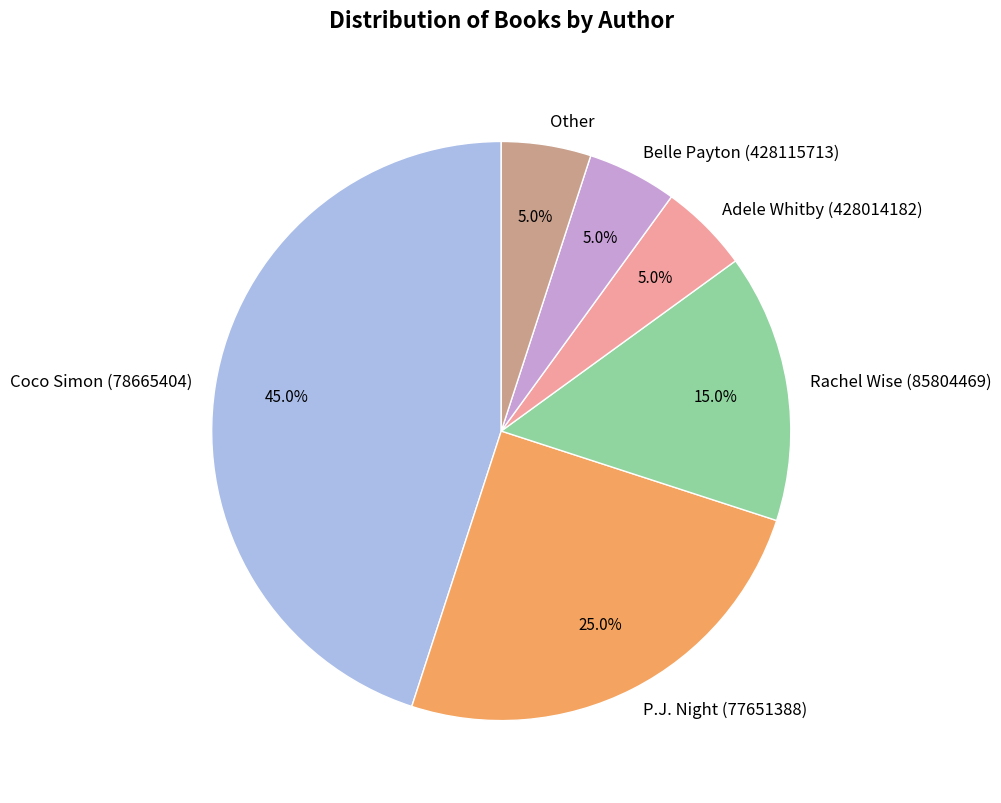

Which category has the biggest portion of the pie?

Coco Simon (78665404)